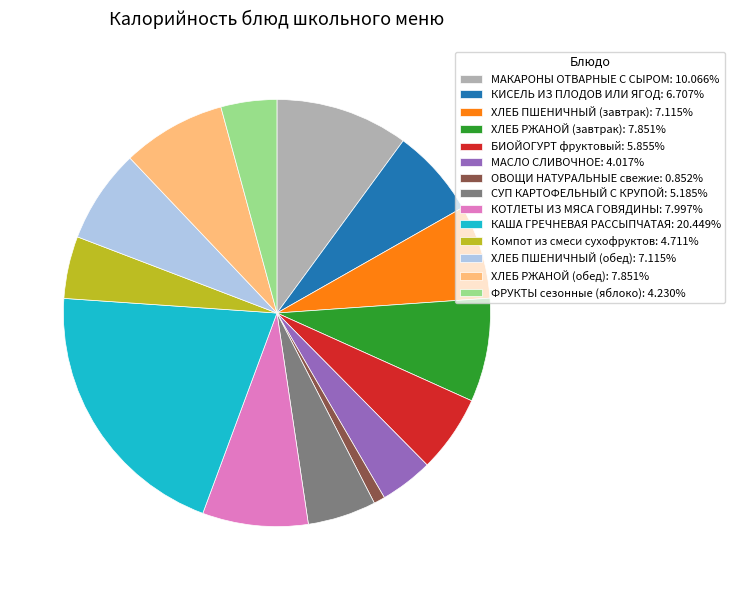

Is КАША ГРЕЧНЕВАЯ РАССЫПЧАТАЯ the majority of the pie?

No